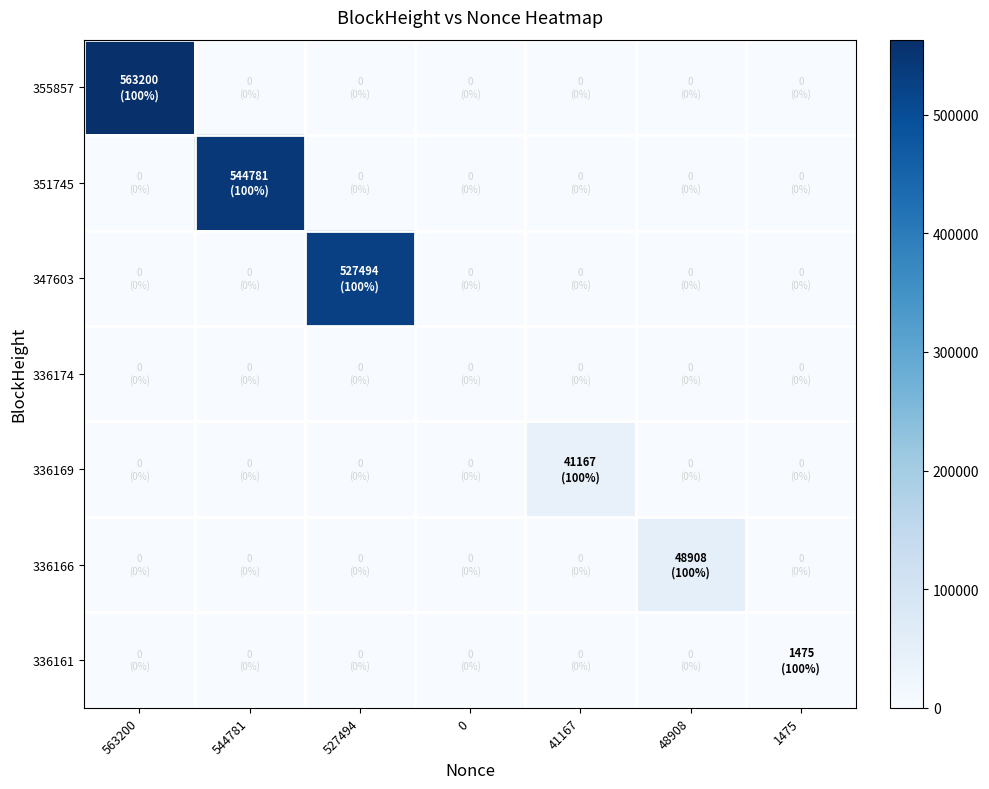

Reading left to right, list all the values displayed in this chart.

355857: 563200=563200	544781=0	527494=0	0=0	41167=0	48908=0	1475=0
351745: 563200=0	544781=544781	527494=0	0=0	41167=0	48908=0	1475=0
347603: 563200=0	544781=0	527494=527494	0=0	41167=0	48908=0	1475=0
336174: 563200=0	544781=0	527494=0	0=0	41167=0	48908=0	1475=0
336169: 563200=0	544781=0	527494=0	0=0	41167=41167	48908=0	1475=0
336166: 563200=0	544781=0	527494=0	0=0	41167=0	48908=48908	1475=0
336161: 563200=0	544781=0	527494=0	0=0	41167=0	48908=0	1475=1475